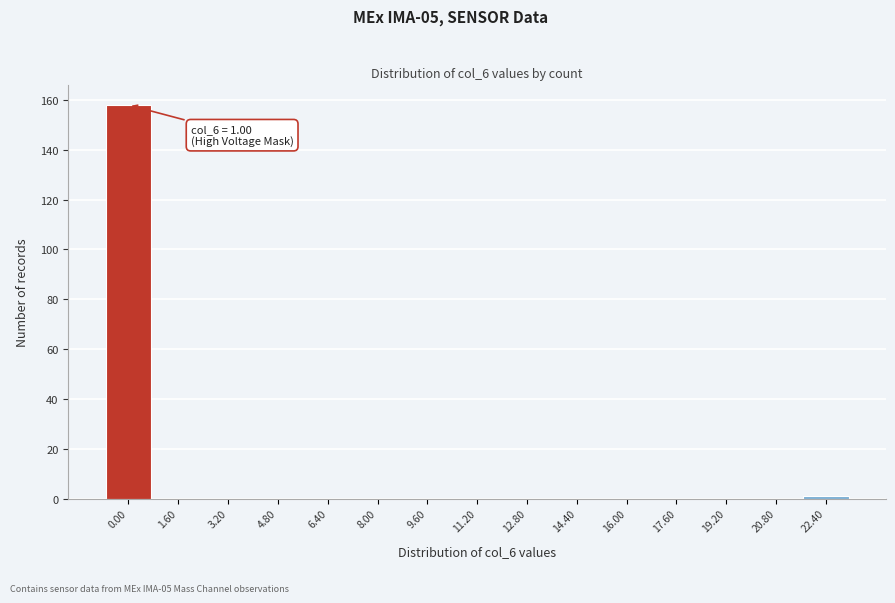

Reading left to right, list all the values displayed in this chart.

0.00=158	1.60=0	3.20=0	4.80=0	6.40=0	8.00=0	9.60=0	11.20=0	12.80=0	14.40=0	16.00=0	17.60=0	19.20=0	20.80=0	22.40=1